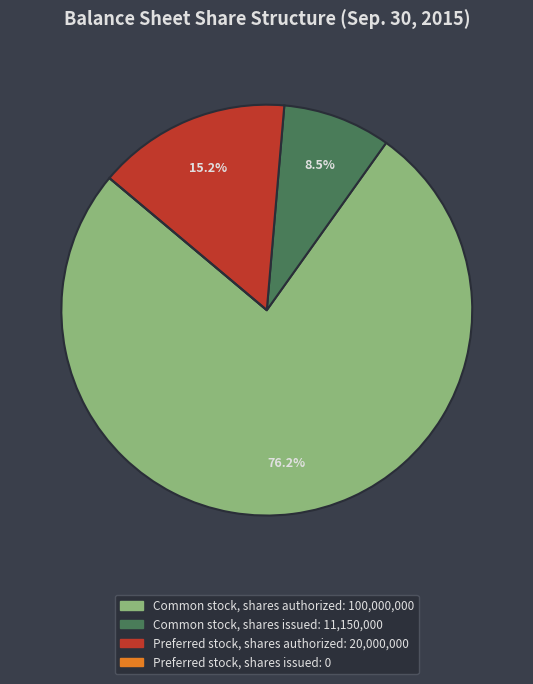

Which slice is the largest?

Common stock, shares authorized